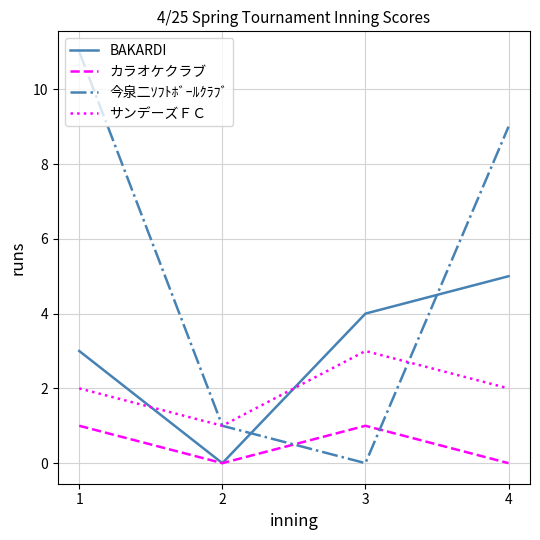

How many interior local valleys does the BAKARDI series have?

1